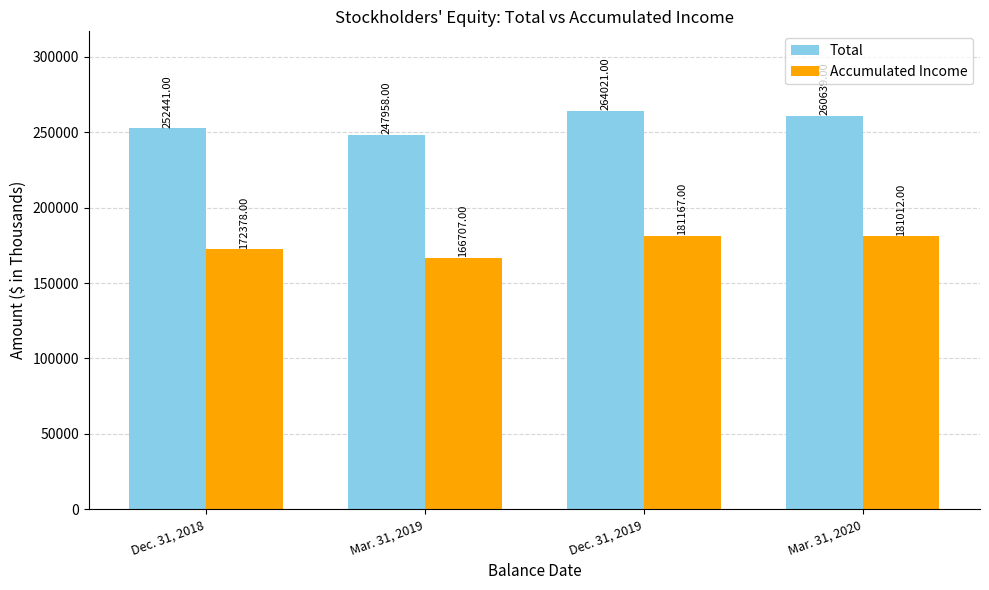

Is it true that Total equals 176915 at Mar. 31, 2020?

False